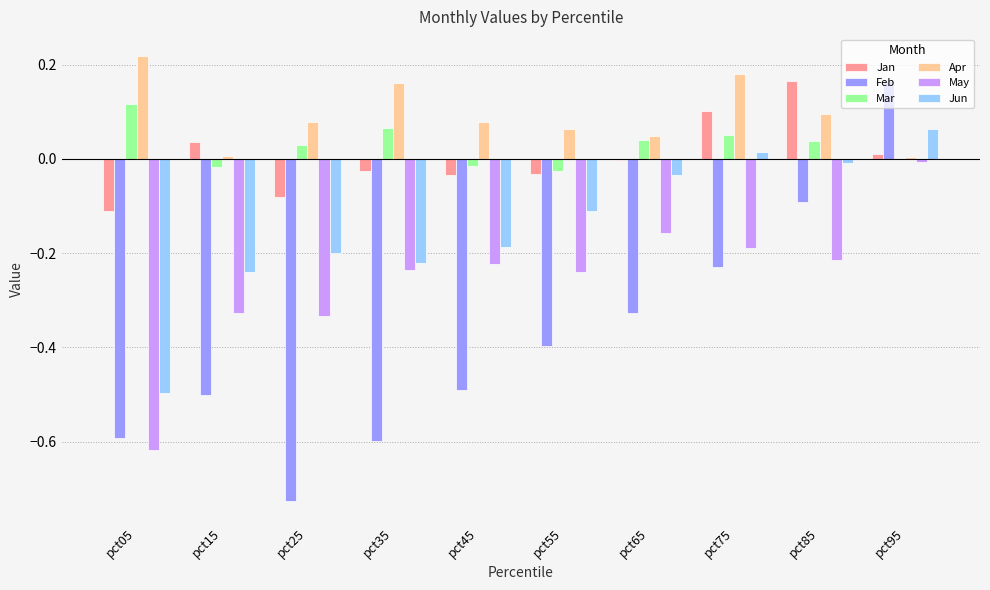

At which category does the chart reach its peak across all series?

pct05